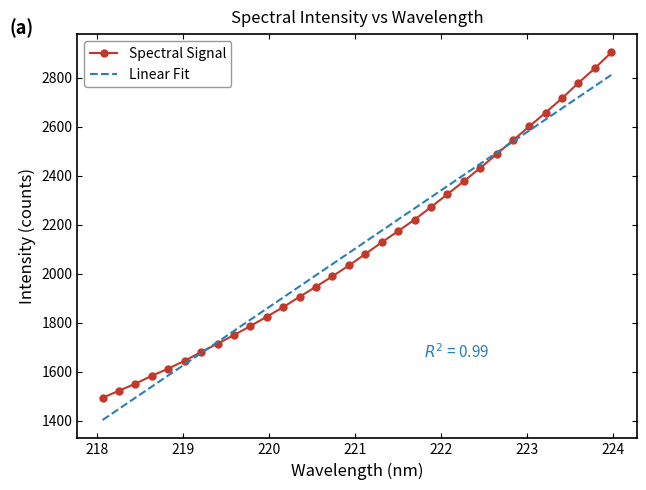

What is the ratio of the value at 222.263 to the value at 221.6902?

1.1